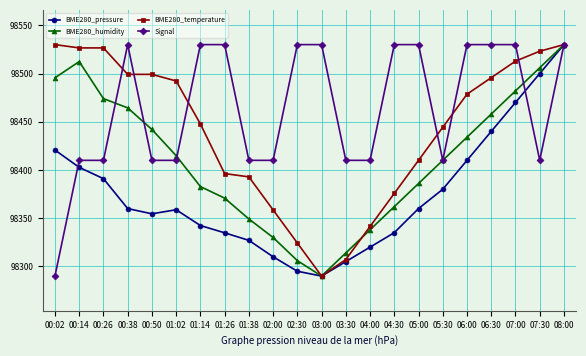

List the series in order of their overall mean, lowest first.

BME280_pressure, BME280_humidity, BME280_temperature, Signal